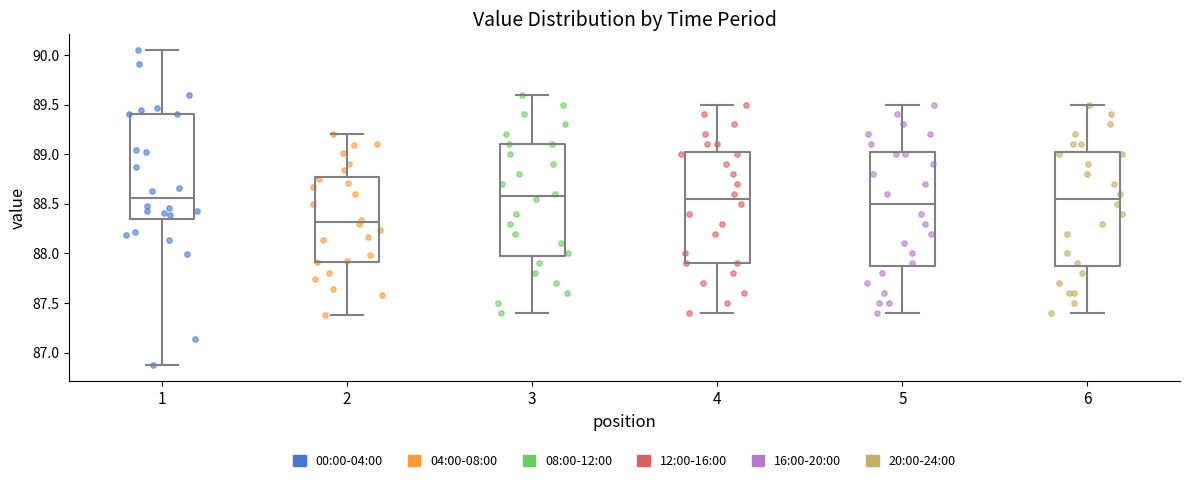

Where does the lower whisker of the box at x = 1 end on the y-axis? The values are not printed on the chart, so give them approximately, as read against the axis.

86.85